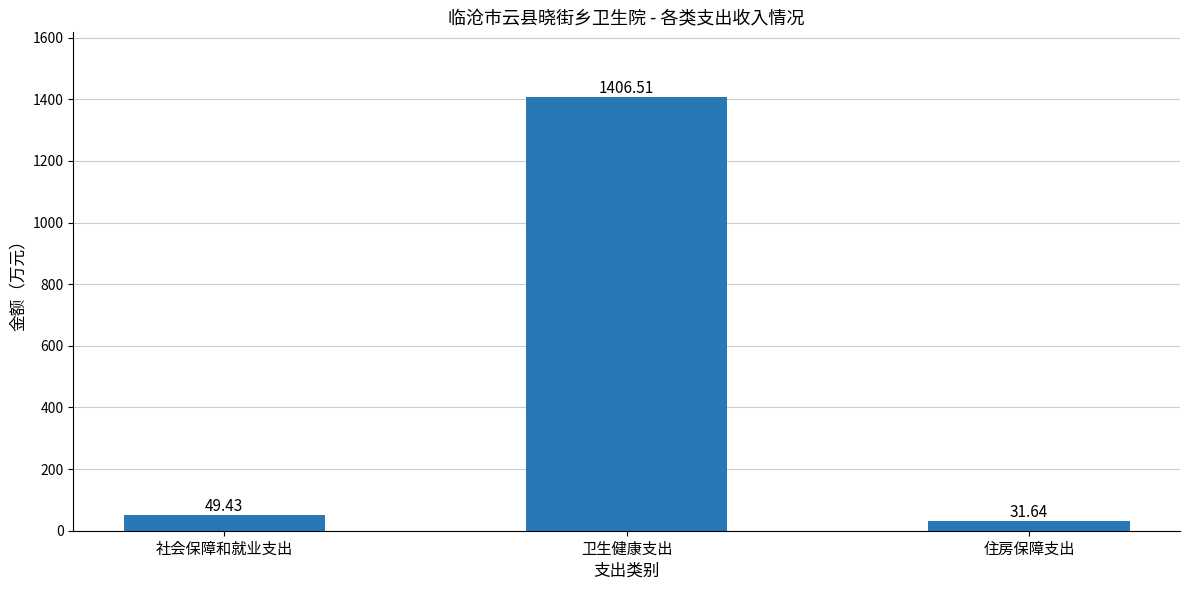

What is the change in value from 社会保障和就业支出 to 卫生健康支出?

+1357.1